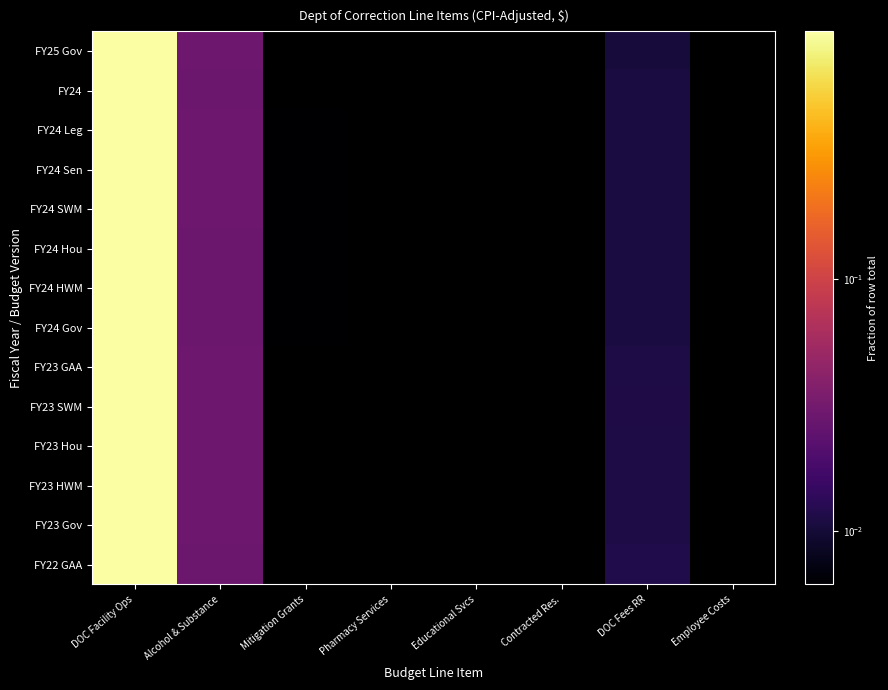

What is the greatest value displayed?

1.0